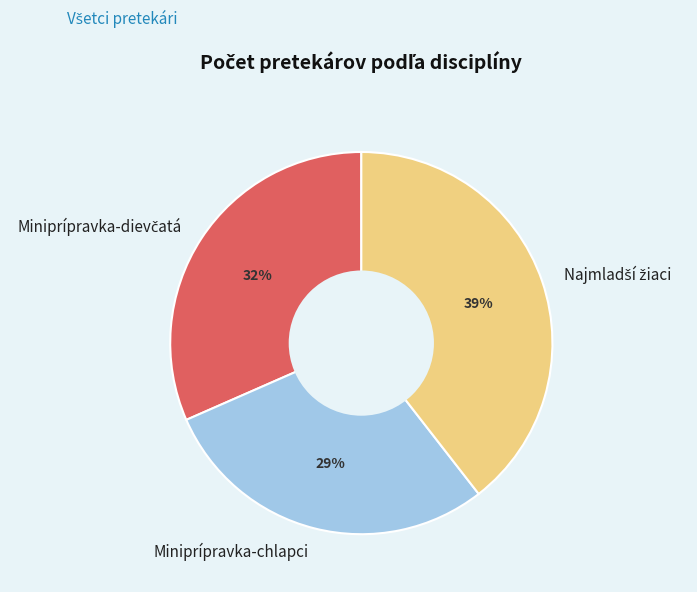

What is the smallest slice in the pie chart?

Miniprípravka-chlapci